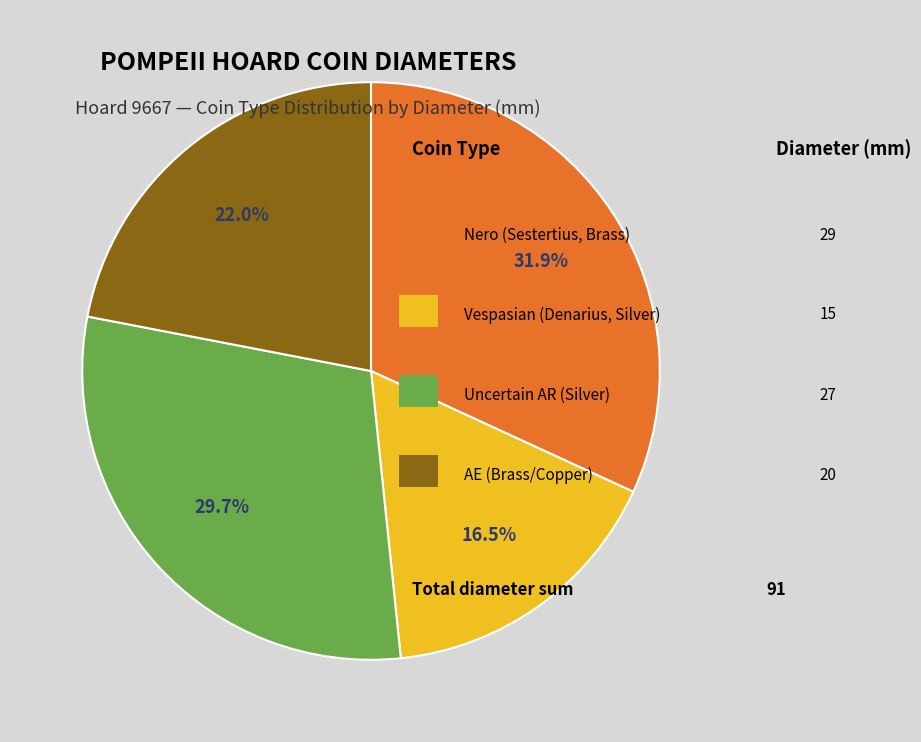

Does any single category account for the majority?

No